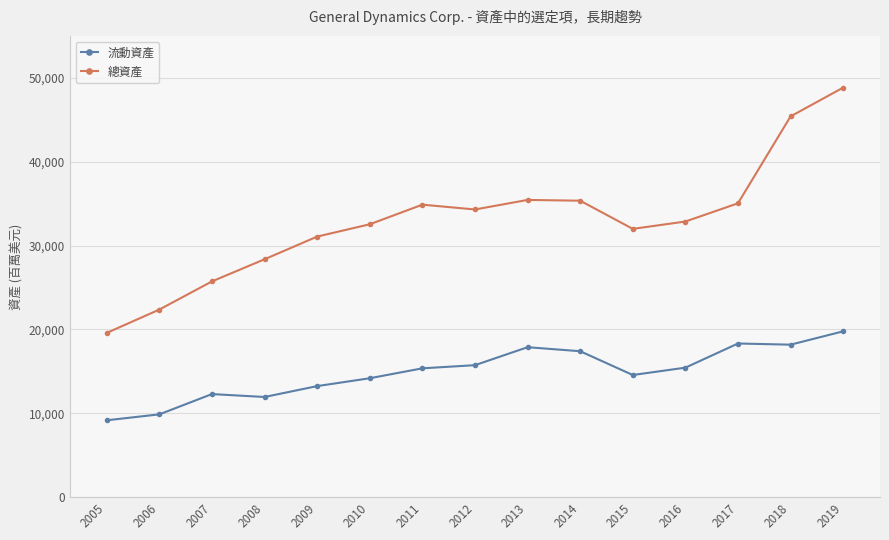

Rank the series by their average value, from highest to lowest.

總資產, 流動資產